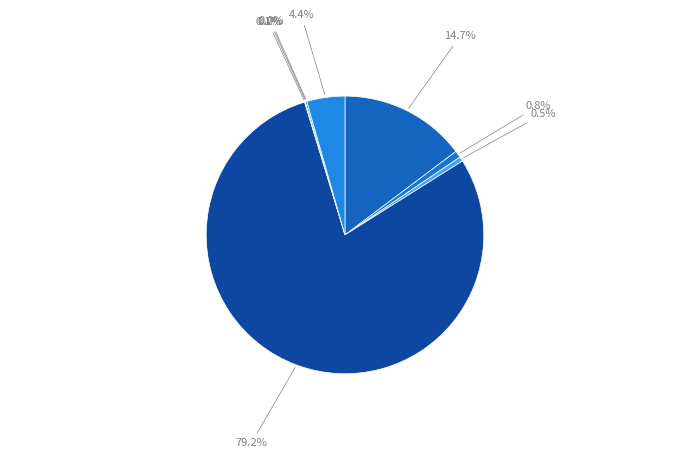

Which category accounts for the majority?

Total Refs.